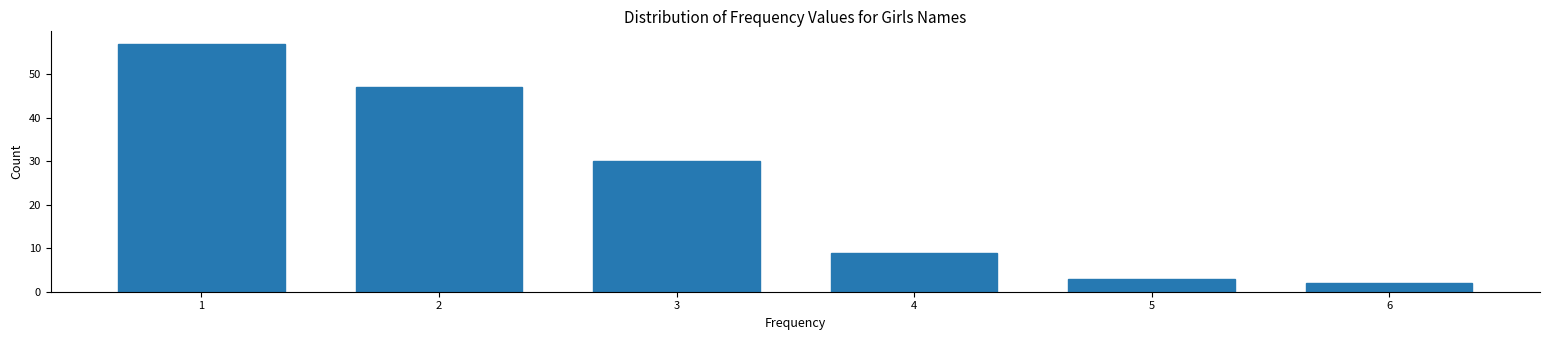

What is the height of the bar covering 1.5 to 2.5 on the x-axis? The values are not printed on the chart, so give them approximately, as read against the axis.

47